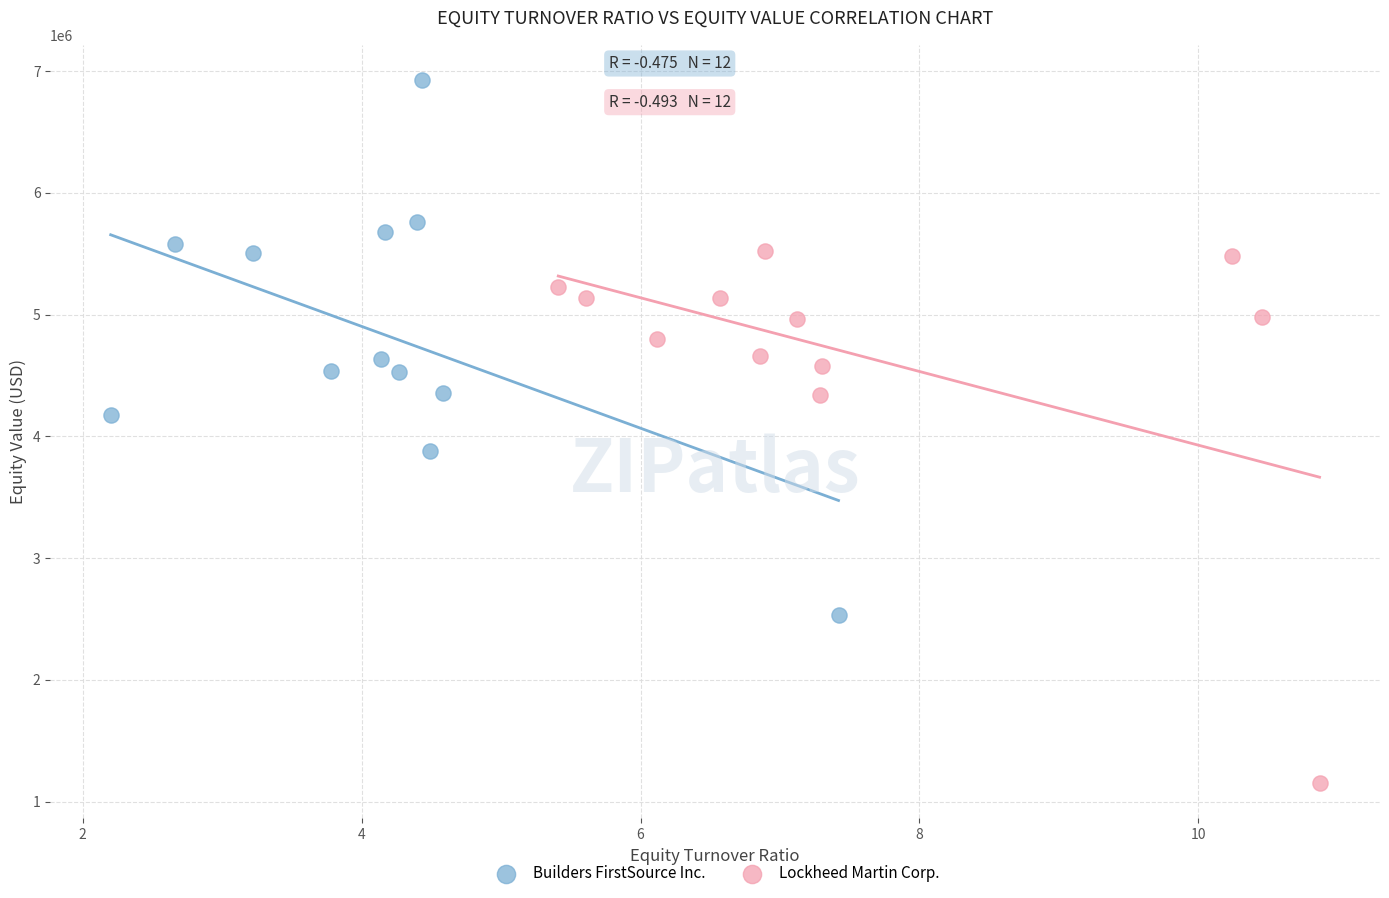

What are all the series names shown in the legend?

Builders FirstSource Inc., Lockheed Martin Corp.